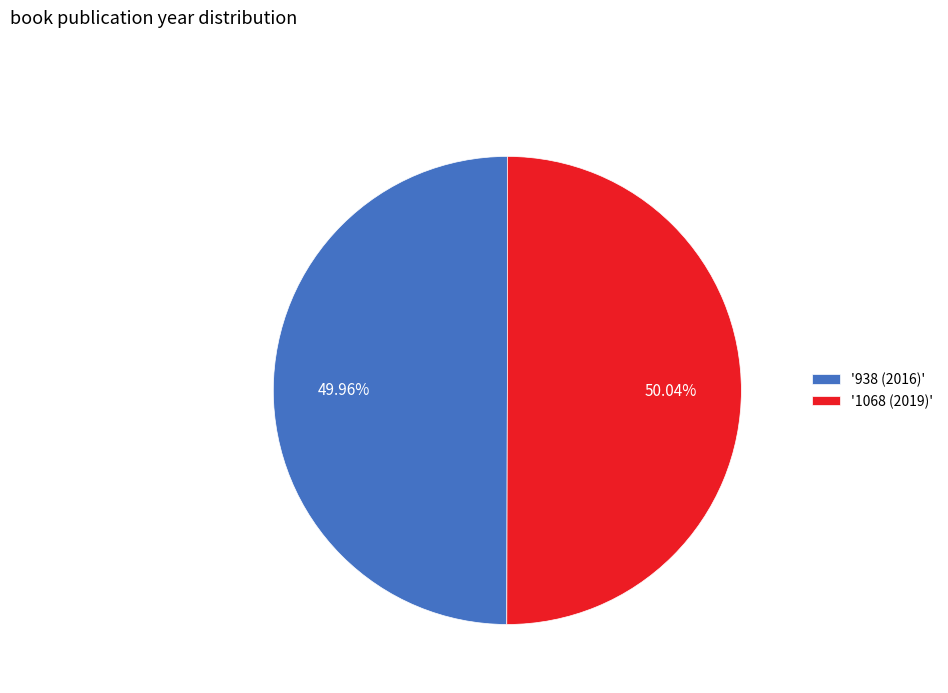

Is the sum of '938 (2016)' and '1068 (2019)' greater than half?

Yes